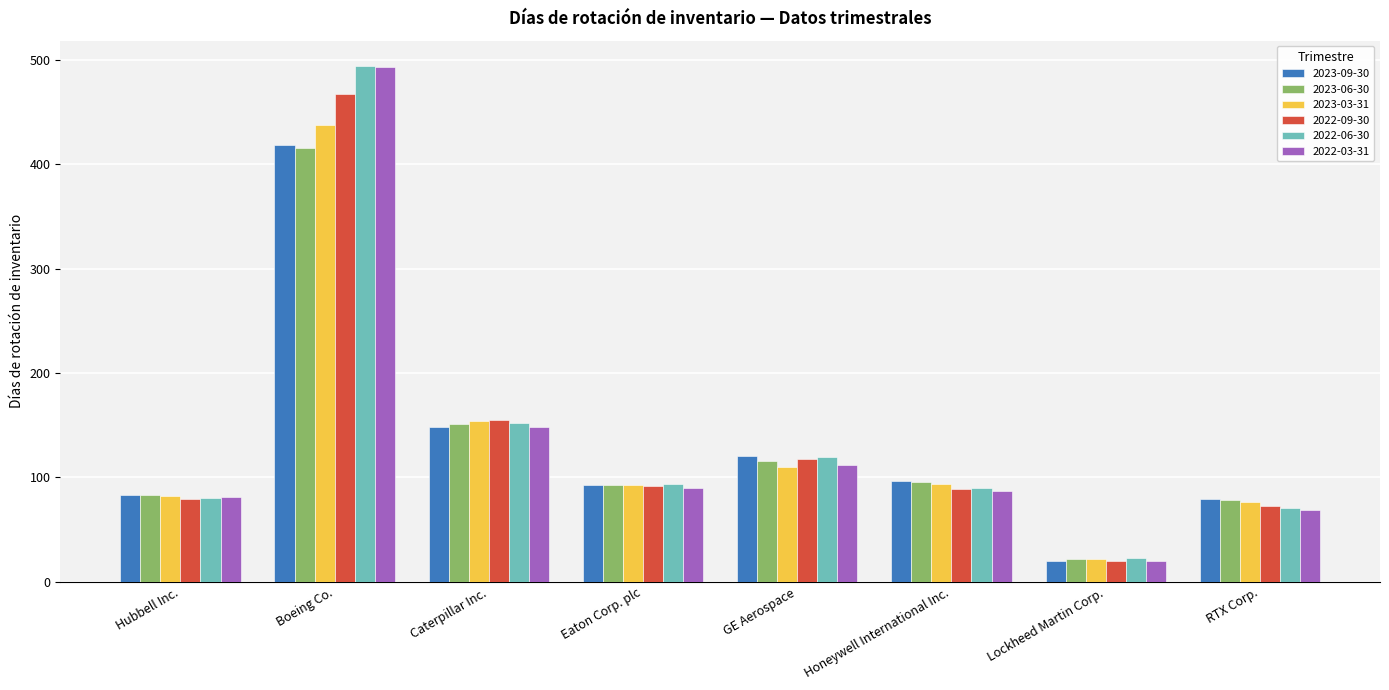

What is the value of the 2023-03-31 bar at the 1st from the left?

82